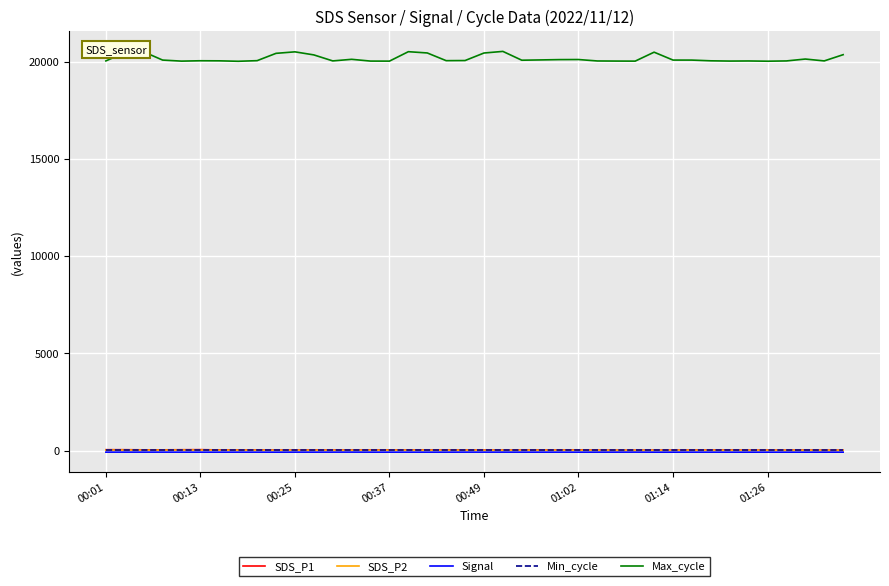

Which series has the largest range (max minus min)?

Max_cycle